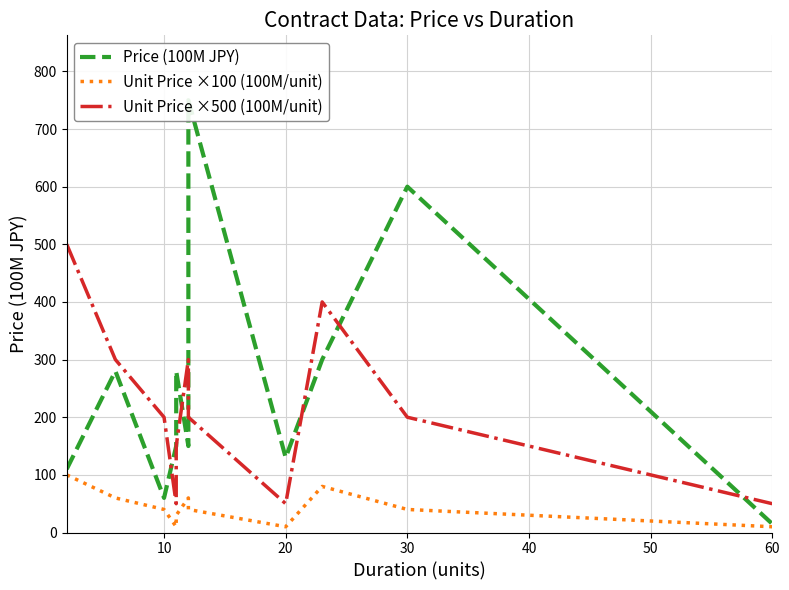

Reading right to left, transcribe all the data shown in this chart.

Price (100M JPY): 15	600	300	130	750	150	280	150	60	280	110
Unit Price ×100 (100M/unit): 10	40	80	10	40	60	30	10	40	60	100
Unit Price ×500 (100M/unit): 50	200	400	50	200	300	150	50	200	300	500